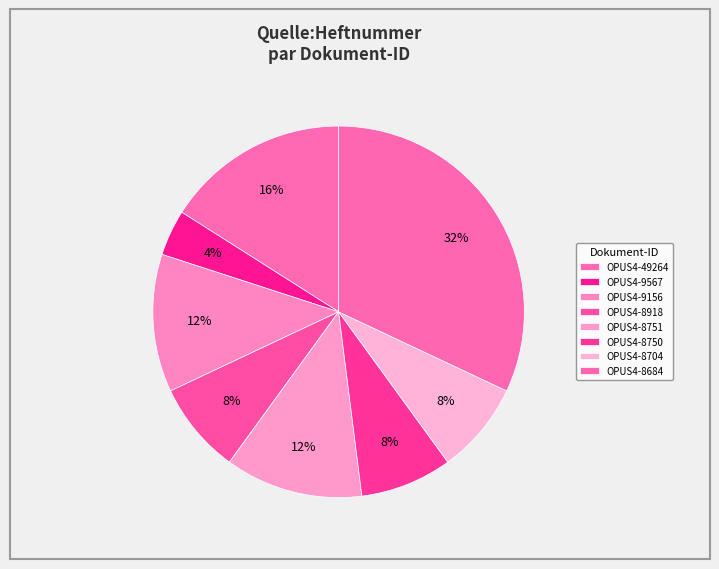

Count the number of slices in the pie.

8